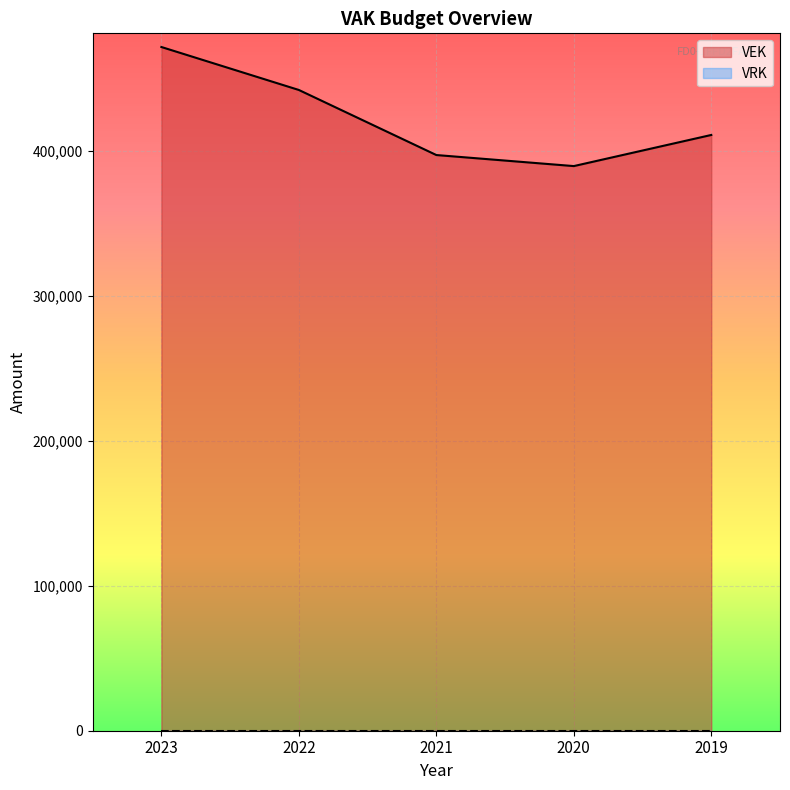

How many data points are less than 411235?

2